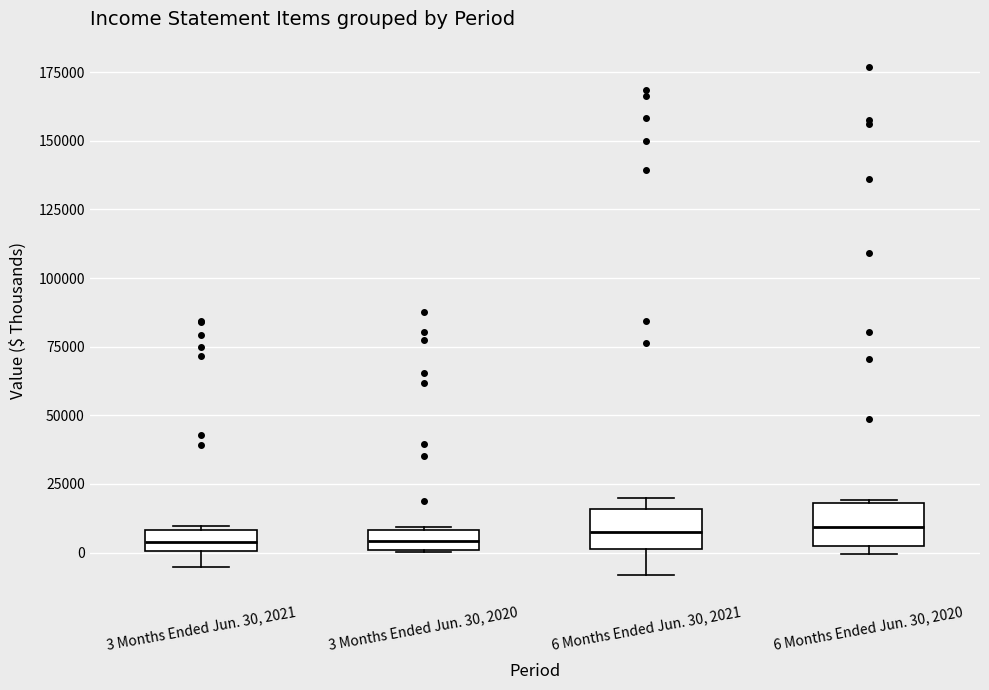

Where is the lower edge of the box for 6 Months Ended Jun. 30, 2020 on the y-axis? The values are not printed on the chart, so give them approximately, as read against the axis.

0